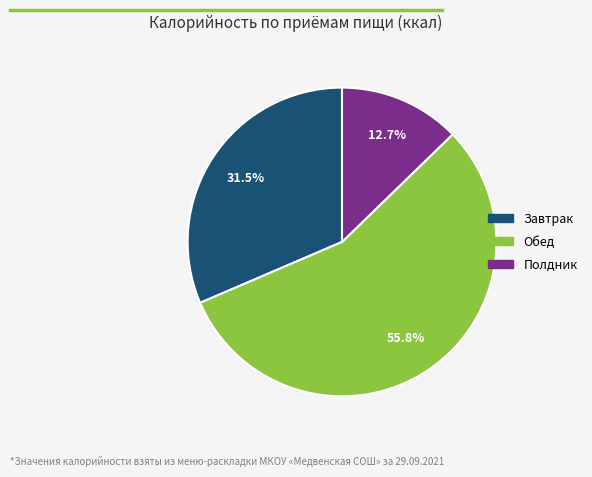

To the nearest percent, what is the difference between the Завтрак and Полдник slice percentages?

19%